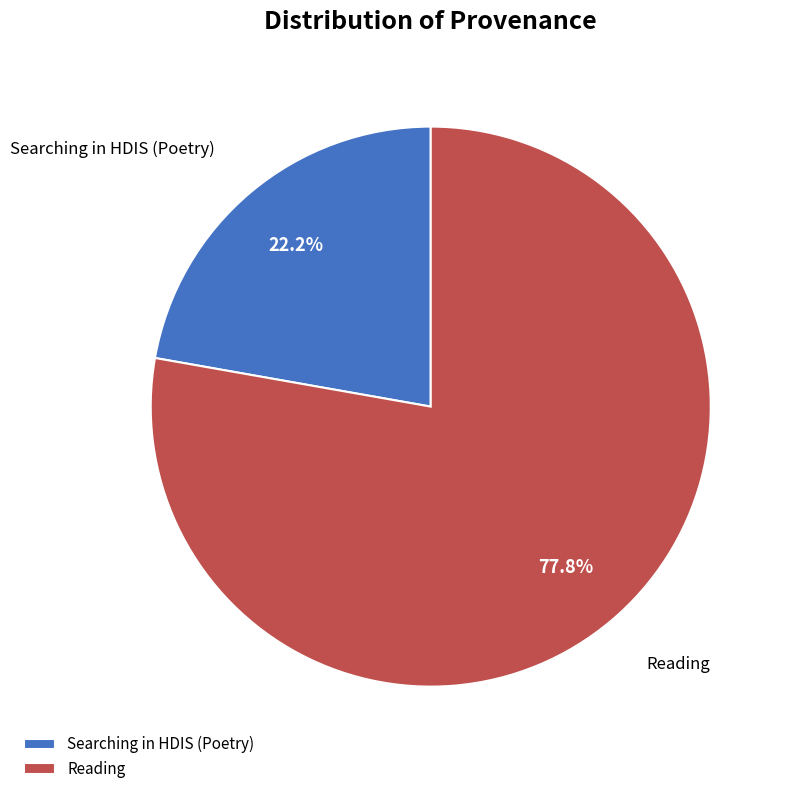

Is there a majority slice in this chart?

Yes